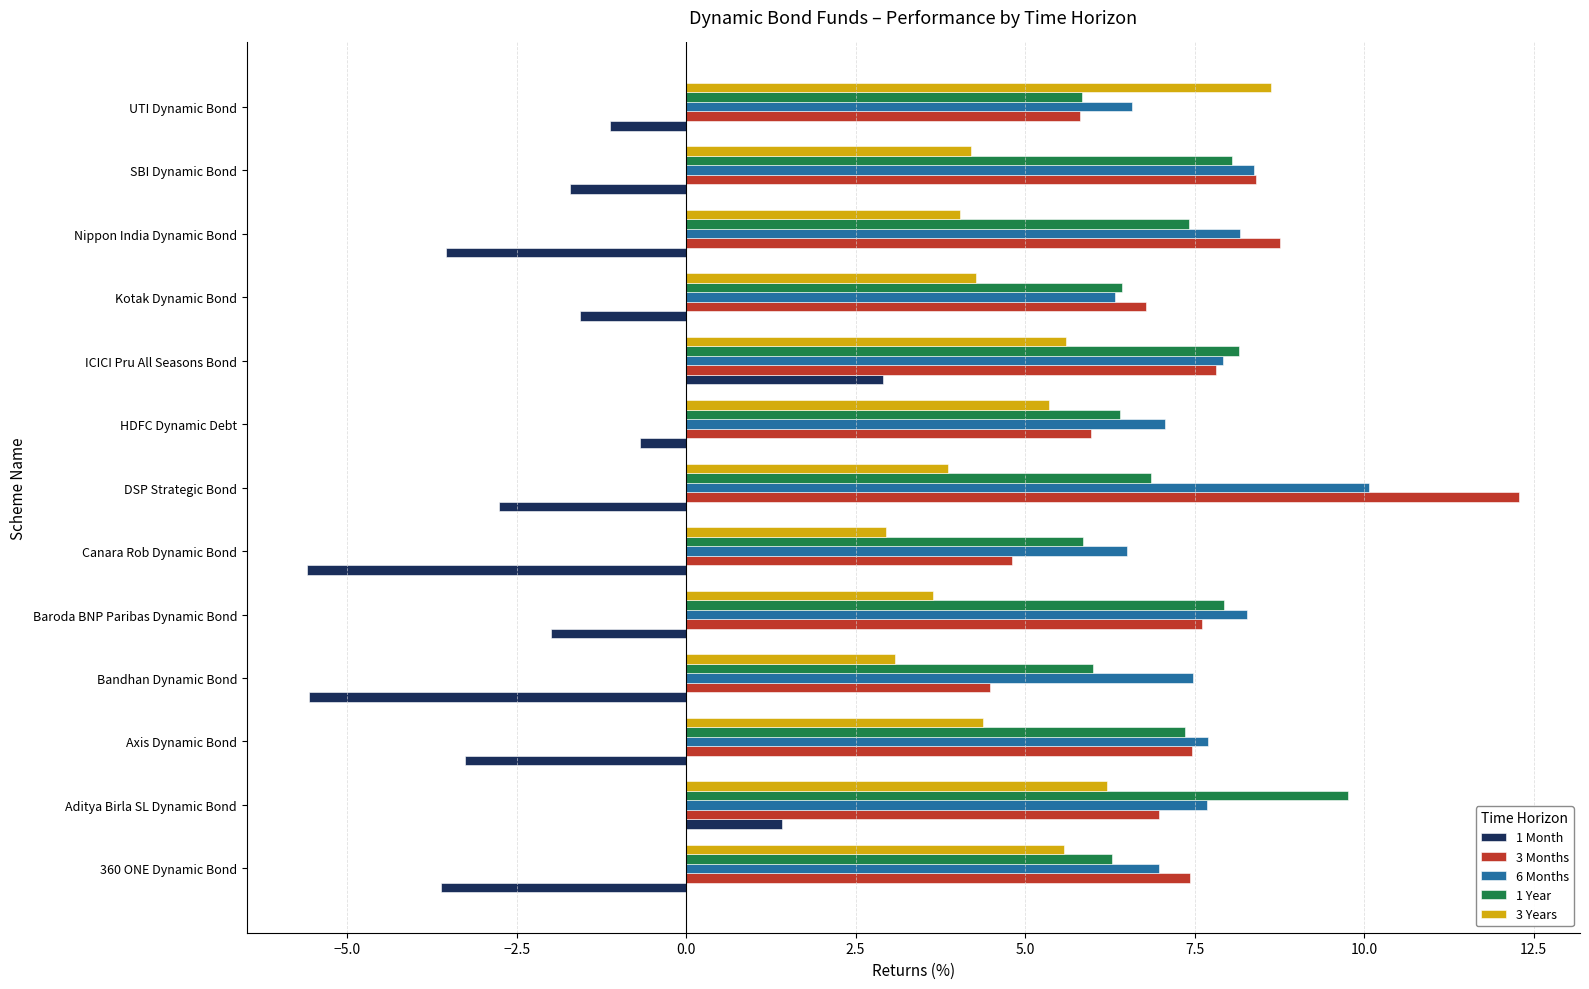

Where is 1 Year nearest to the value 7?

DSP Strategic Bond